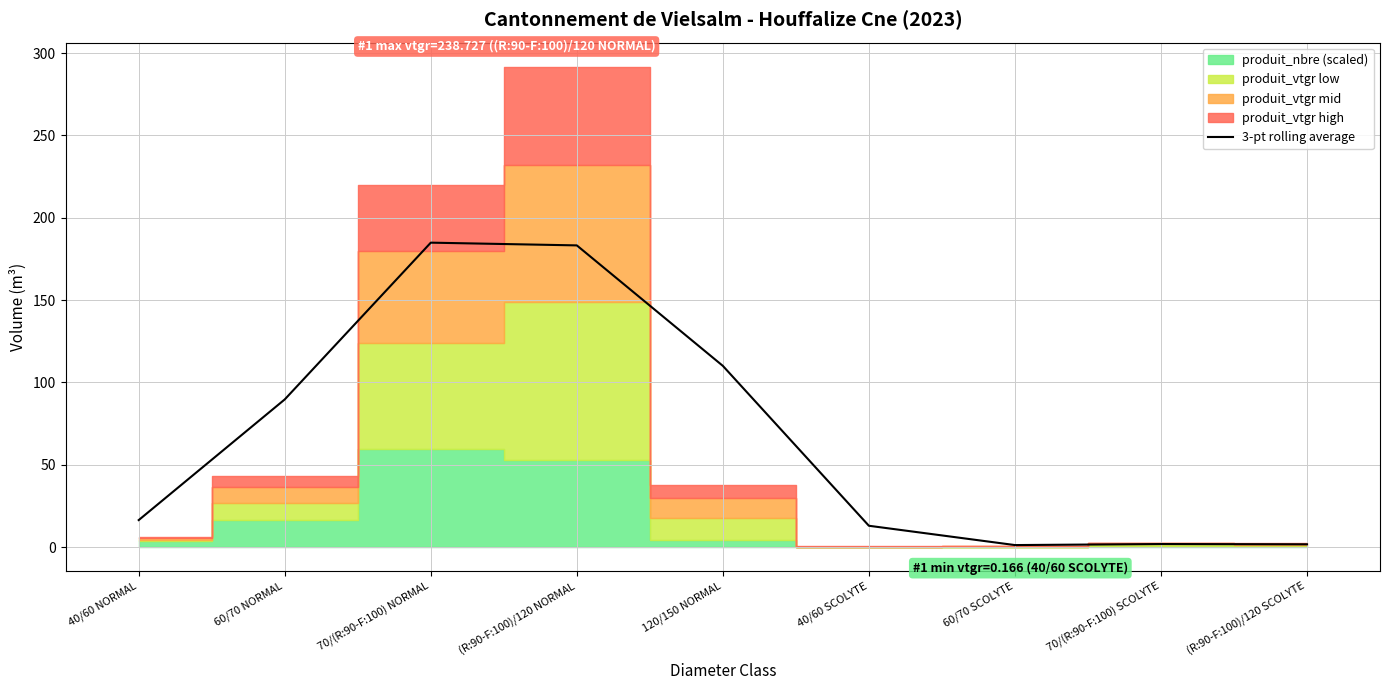

What is the change in value from 60/70 SCOLYTE to 70/(R:90-F:100) SCOLYTE?

+0.6